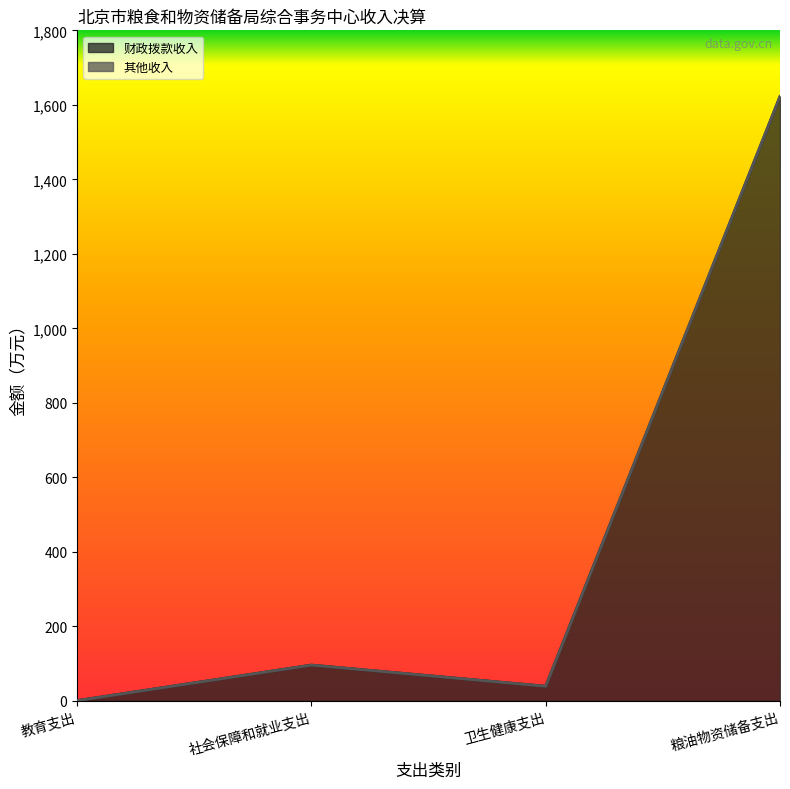

Where does the 财政拨款收入 series first go above 96?

社会保障和就业支出